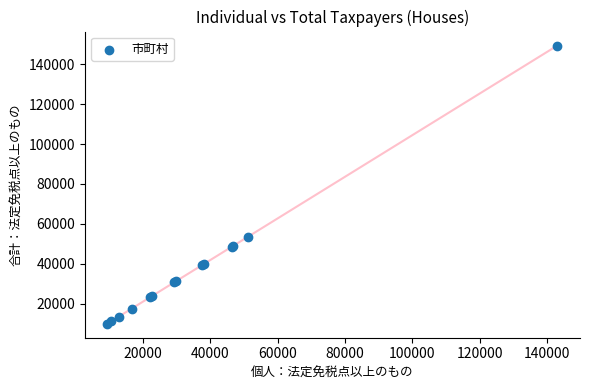

What Y value in the scatter plot is closest to 79642?

53230